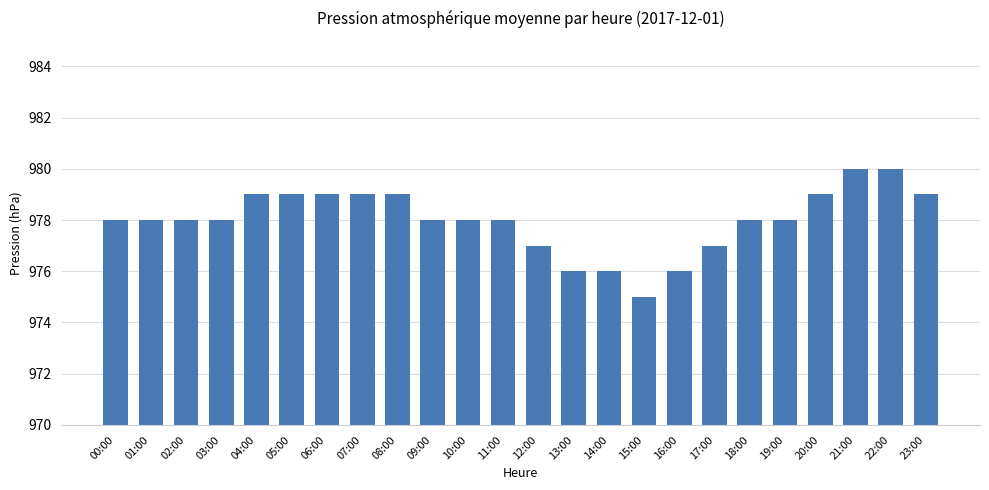

How many values are between 978 and 979?

16